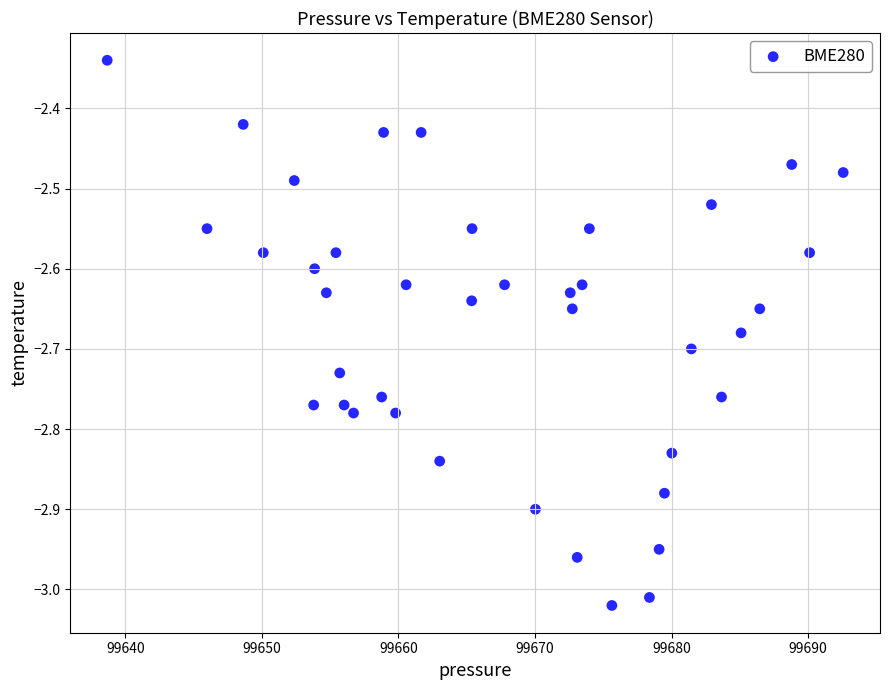

What is the range of Y values (max minus min)?

0.7